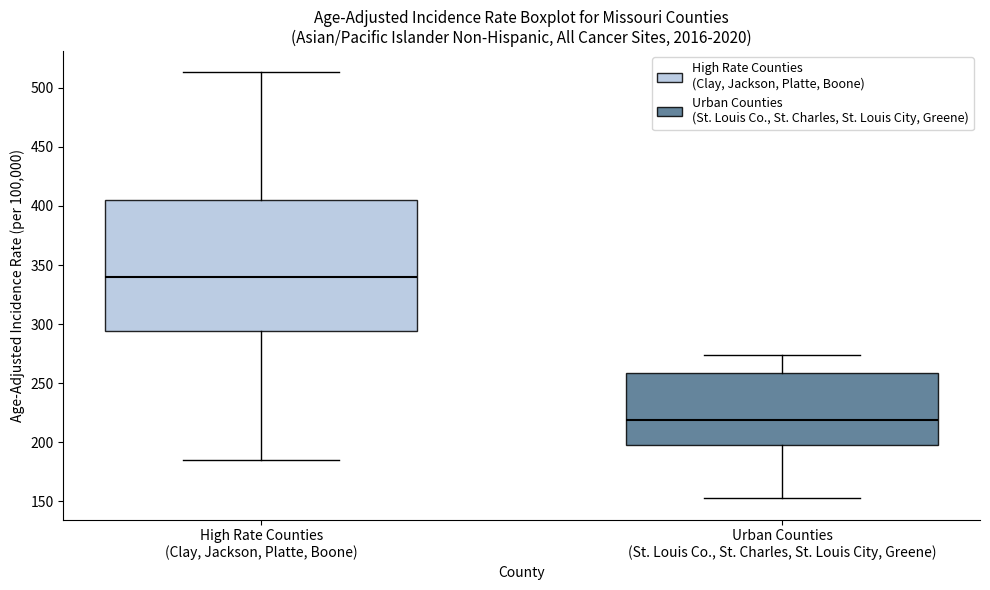

Reading left to right, transcribe this box plot: for each box, give where its median line is, the range the box spans, and where its two whiskers end, as read against the y-axis. The values are not printed on the chart, so give them approximately, as read against the axis.

High Rate Counties (Clay, Jackson, Platte, Boone): median 340, box 295 to 405, whiskers 185 to 515
Urban Counties (St. Louis Co., St. Charles, St. Louis City, Greene): median 220, box 195 to 260, whiskers 155 to 275